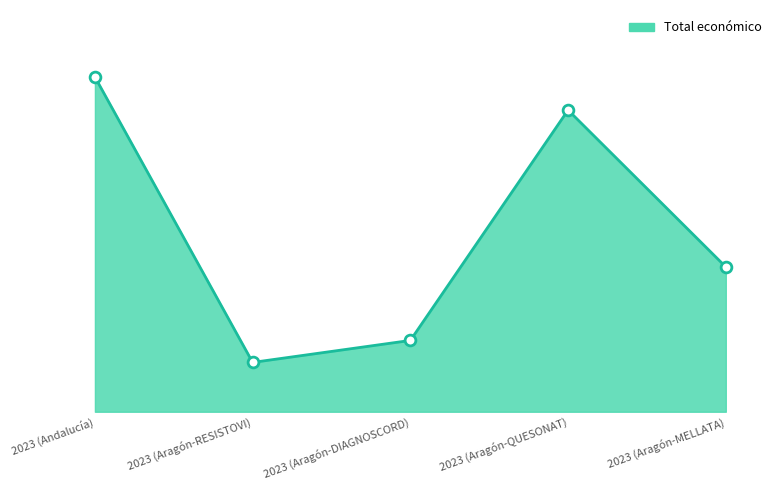

Does the chart have visible grid lines?

No